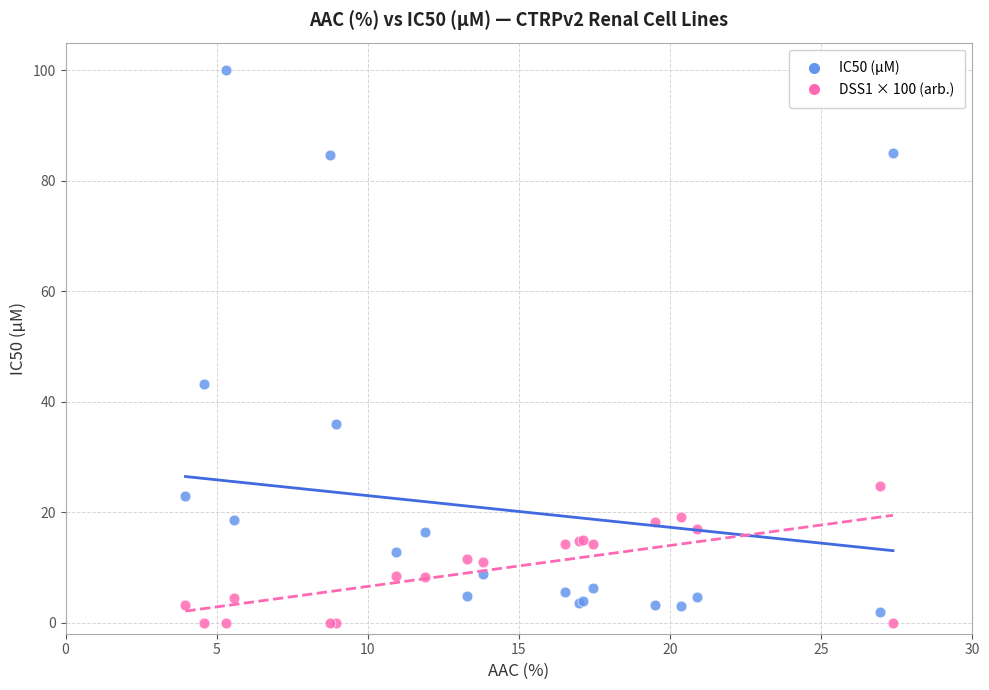

Across all series, what Y value is closest to 50?

43.2